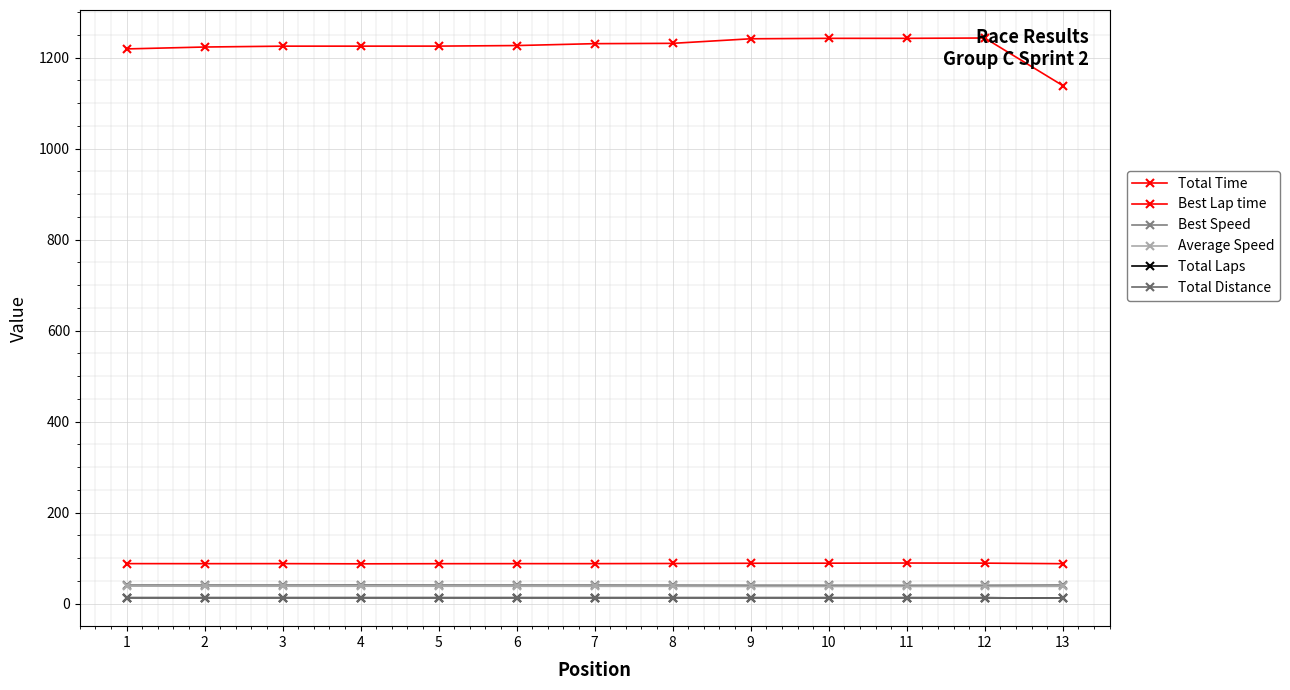

Is this an area chart (filled region under the line)?

No